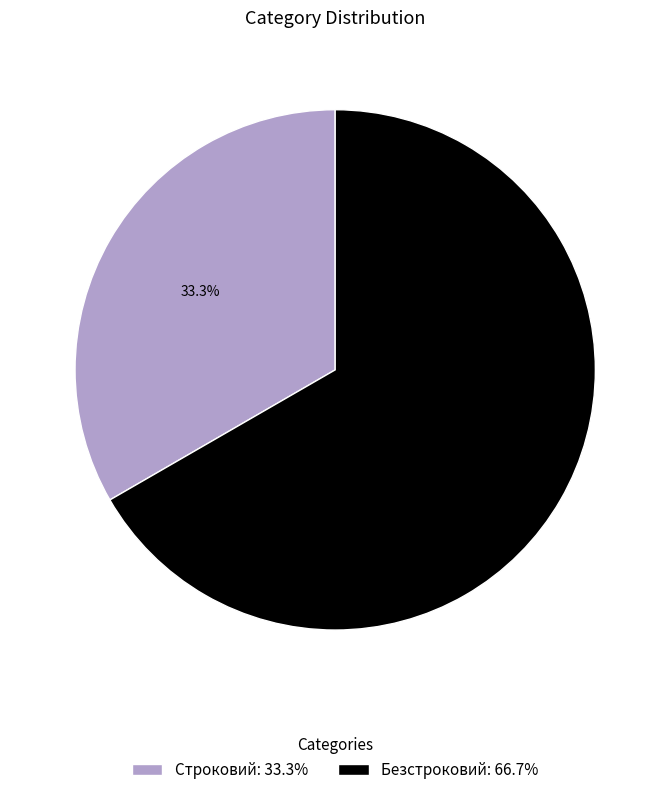

What percentage is the Безстроковий slice, to the nearest percent?

67%